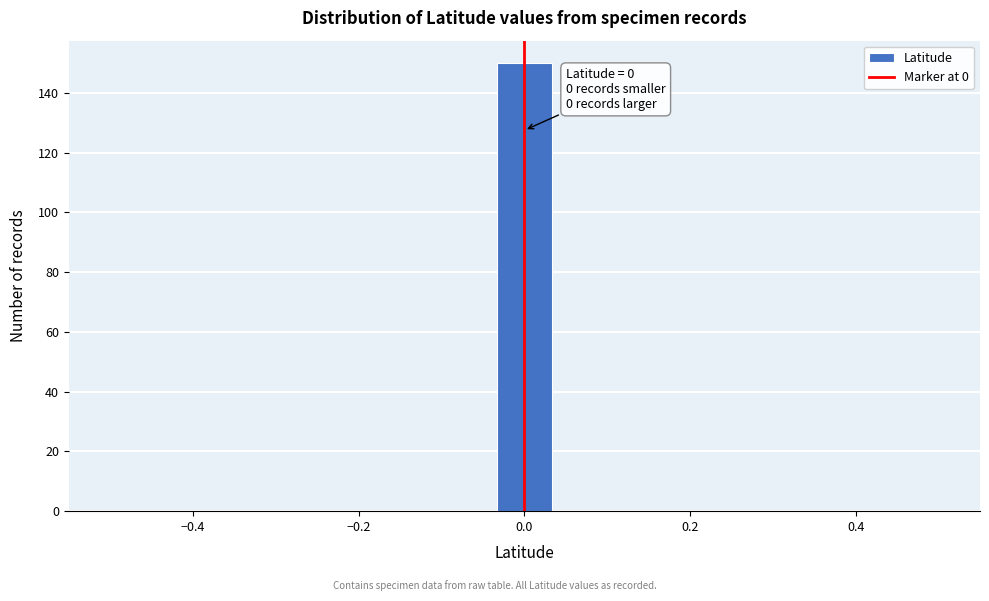

Around what value on the x-axis is the tallest bar? Give the approximate position of its centre, as read against the axis.

0.00